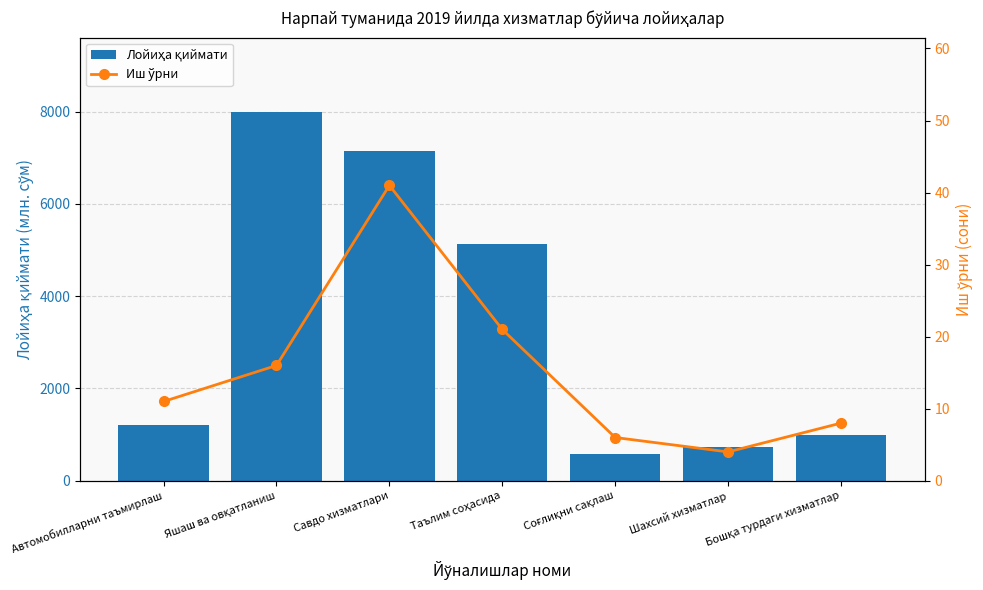

What is the value of the Иш ўрни bar at the 4th from the left?

21